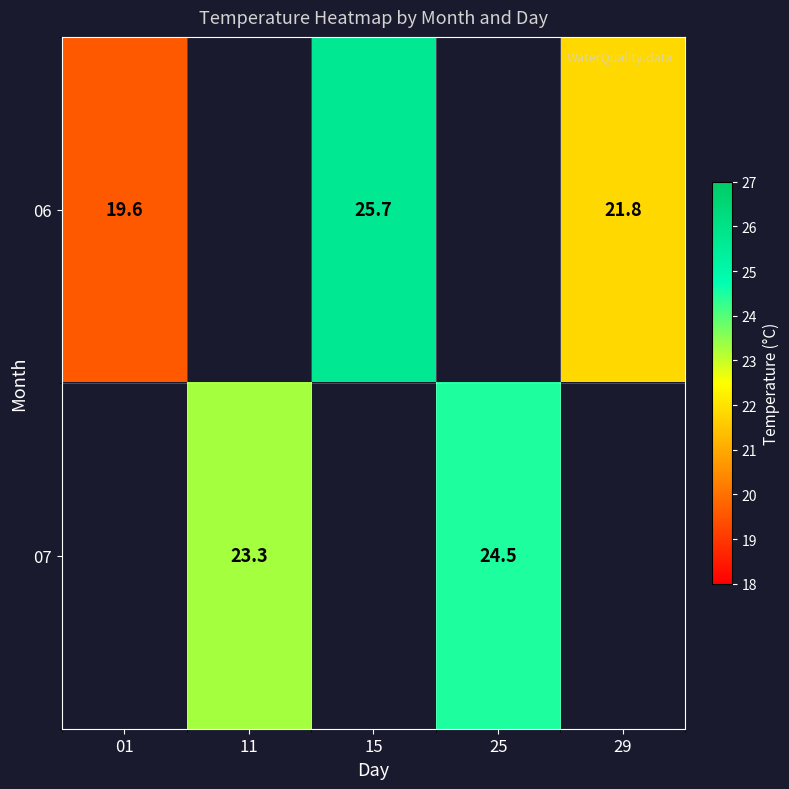

True or false: 06 has a value of 25.7 at 15.

True